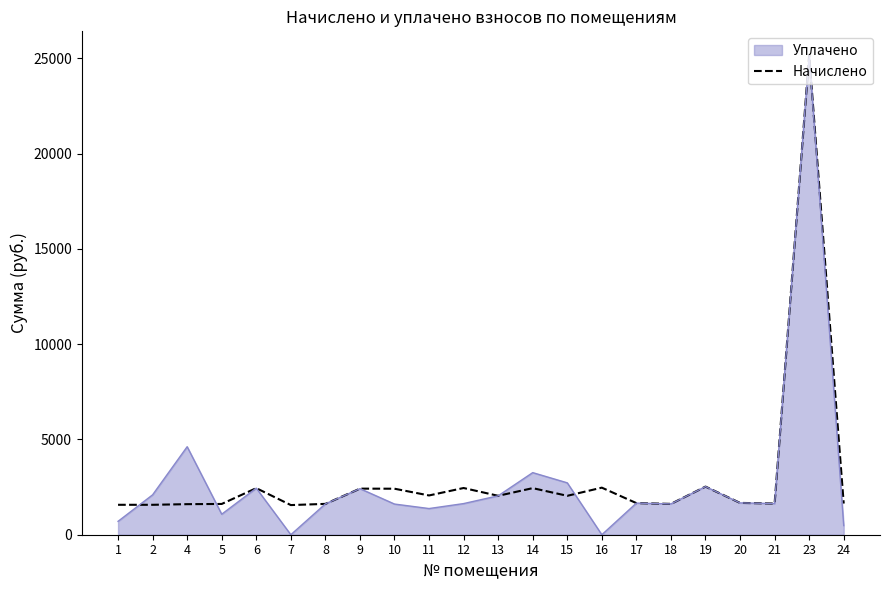

Does the chart display data point markers on the line(s)?

No